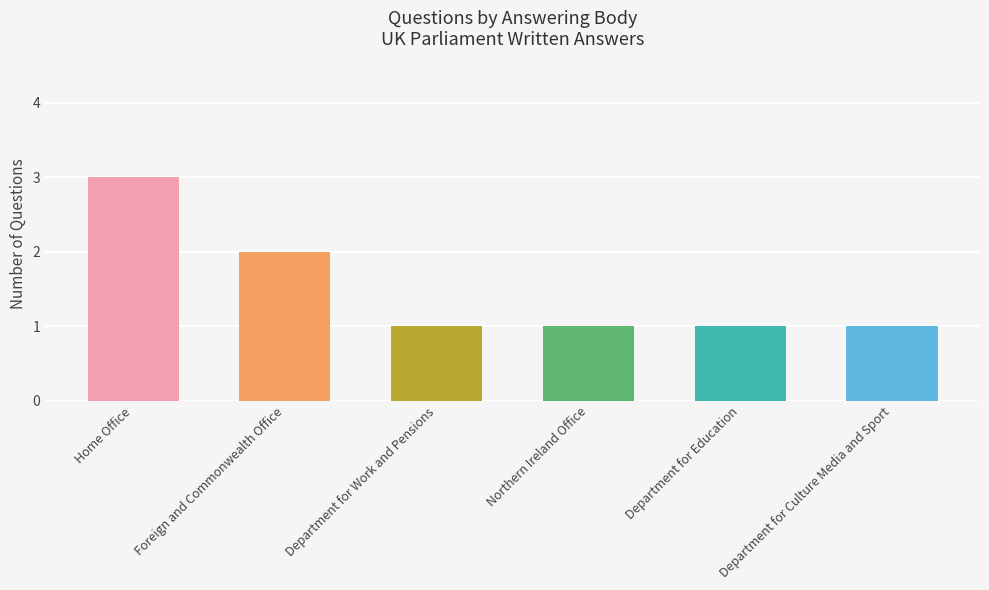

How many bars are there in total?

6